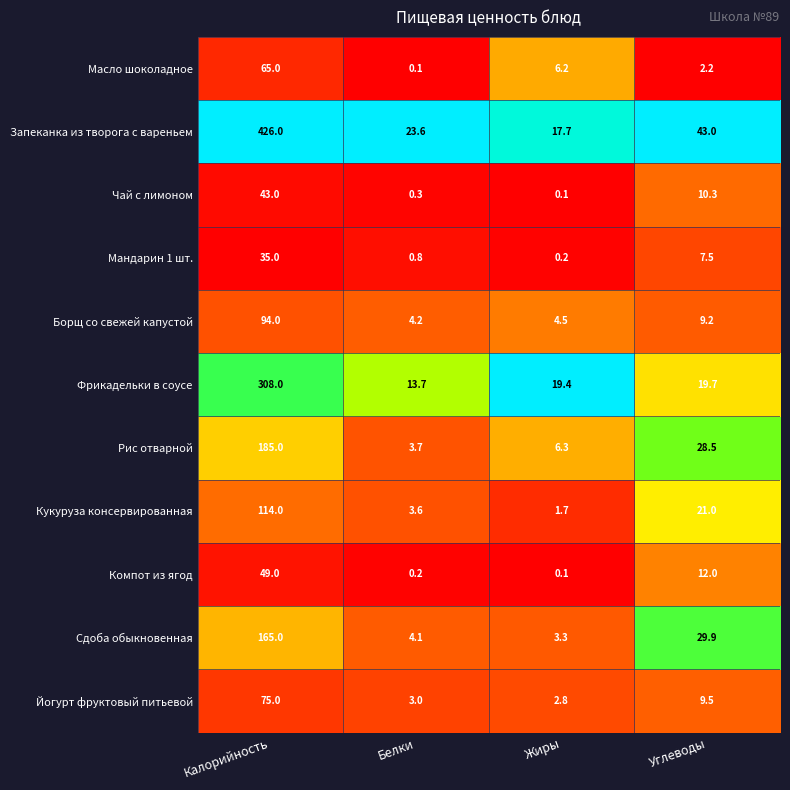

At Белки, list the series in order from largest to smallest.

Запеканка из творога с вареньем, Фрикадельки в соусе, Борщ со свежей капустой, Сдоба обыкновенная, Рис отварной, Кукуруза консервированная, Йогурт фруктовый питьевой, Мандарин 1 шт., Чай с лимоном, Компот из ягод, Масло шоколадное